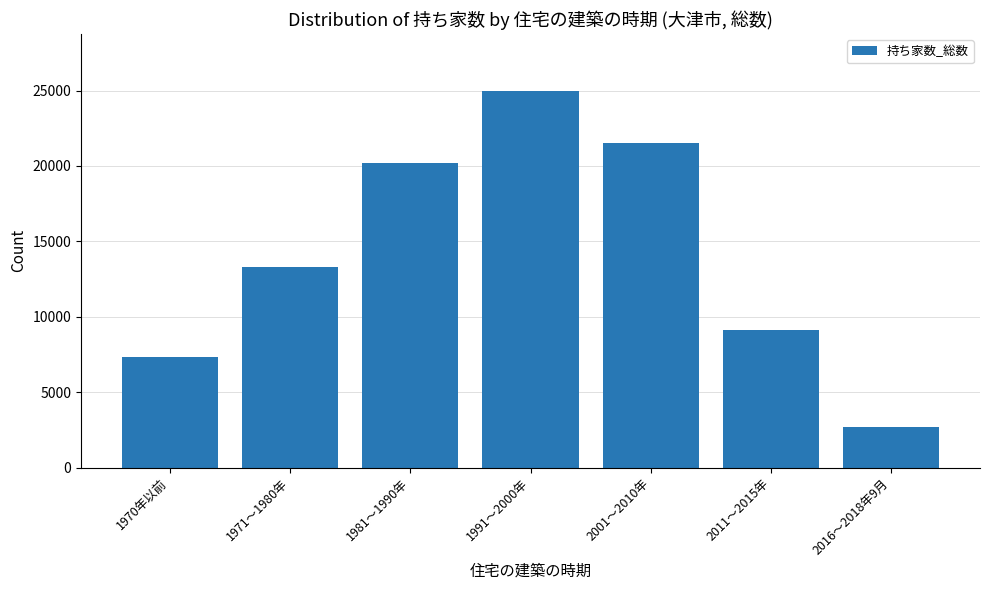

Reading right to left, transcribe all the data shown in this chart.

2016～2018年9月=2690	2011～2015年=9120	2001～2010年=21510	1991～2000年=25000	1981～1990年=20190	1971～1980年=13330	1970年以前=7350